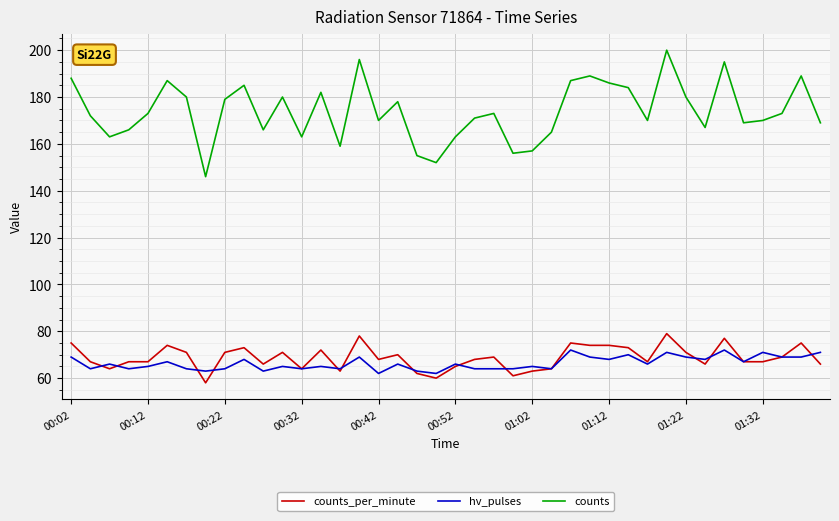

Rank the series by their maximum value, from lowest to highest.

hv_pulses, counts_per_minute, counts